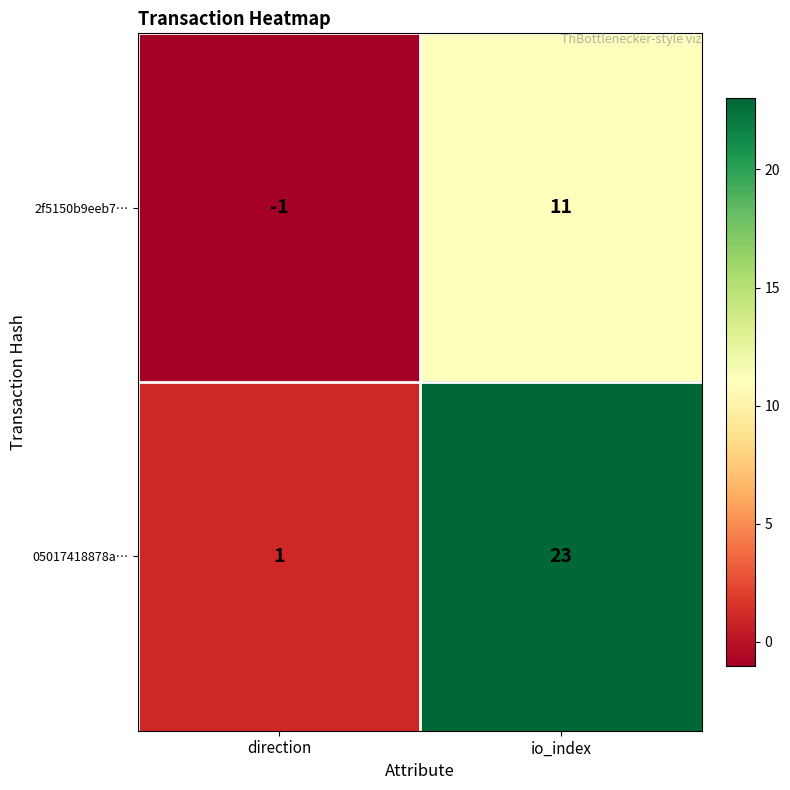

At which label is 2f5150b9eeb7… closest to 5?

direction